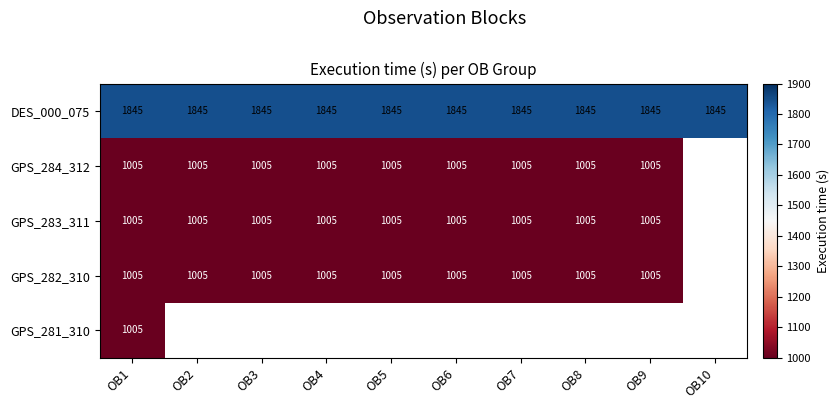

Which label corresponds to the smallest value in the chart?

OB1